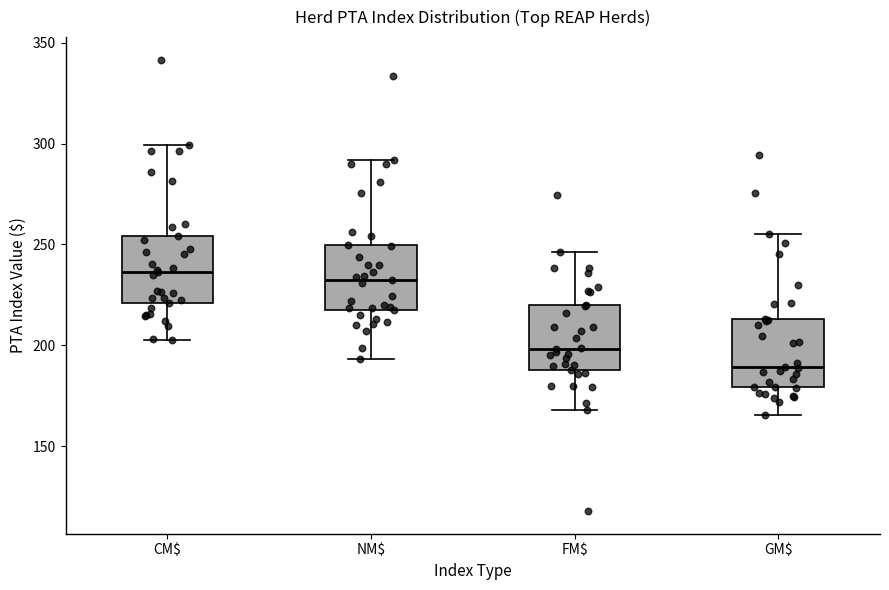

Reading left to right, read every box against the y-axis: the position of its median line, the range the box covers, and the ends of its whiskers. The values are not printed on the chart, so give them approximately, as read against the axis.

CM$: median 235, box 220 to 255, whiskers 205 to 300
NM$: median 235, box 215 to 250, whiskers 195 to 290
FM$: median 200, box 190 to 220, whiskers 170 to 245
GM$: median 190, box 180 to 215, whiskers 165 to 255